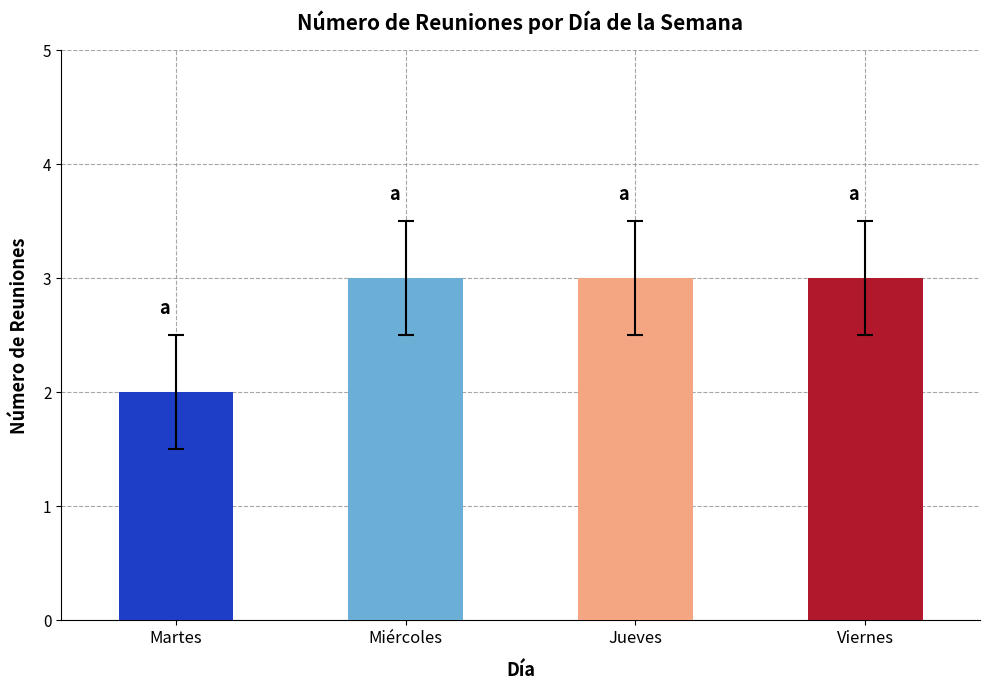

What is the change in value from Martes to Miércoles?

+1